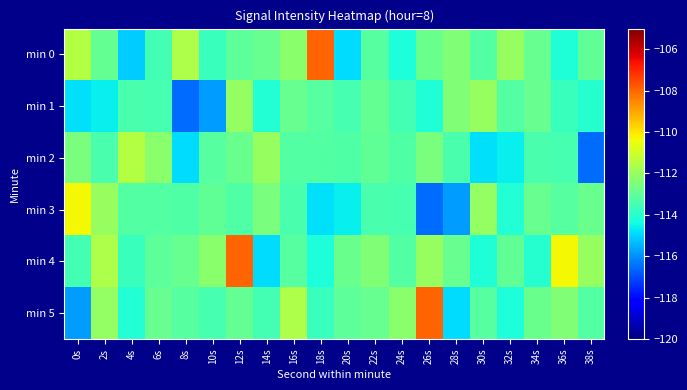

Between 2s and 24s, which series saw the biggest shift?

min 4